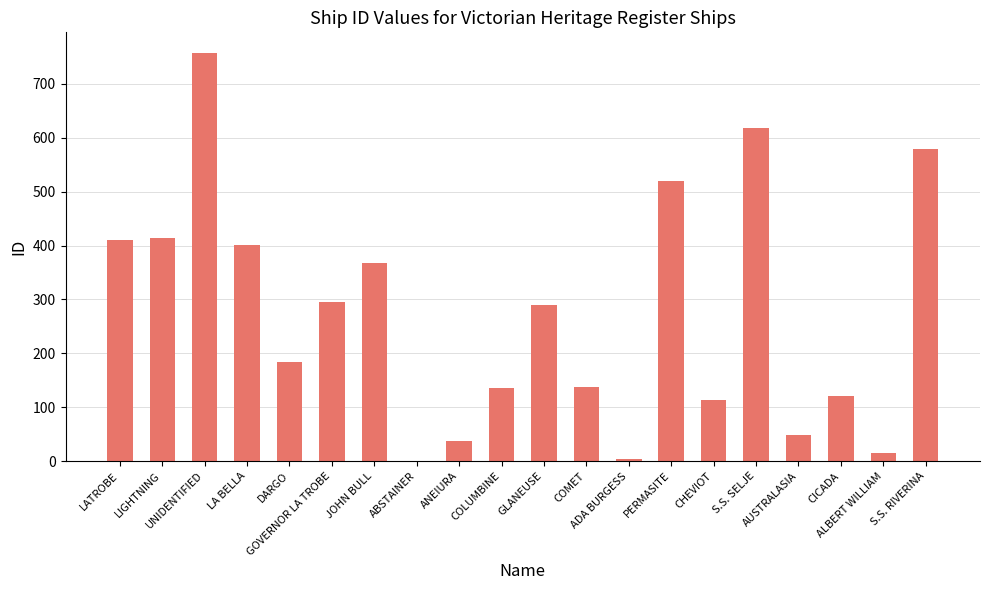

What is the sum of all values?

5452